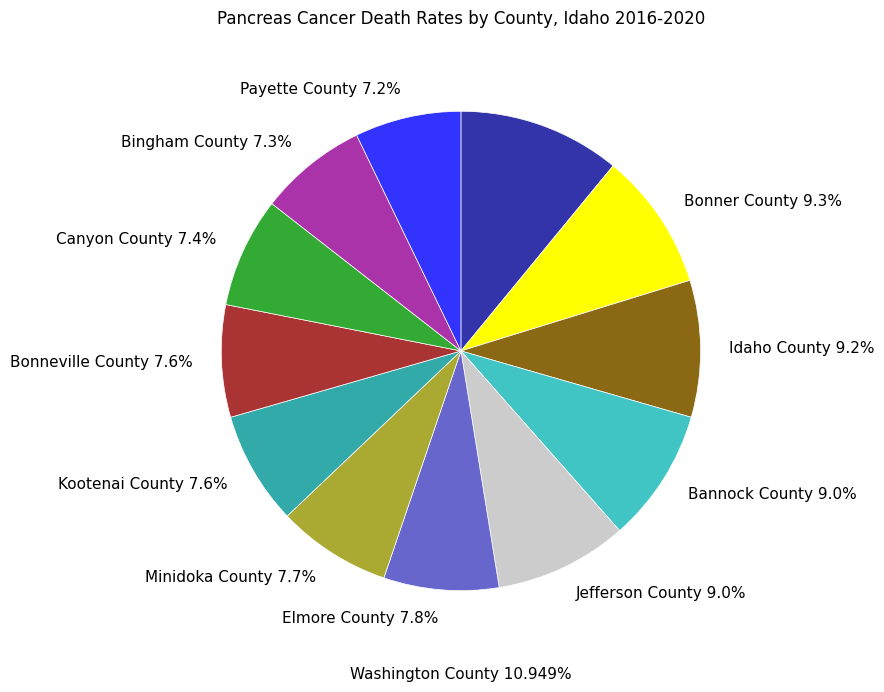

How many segments does this pie chart have?

12